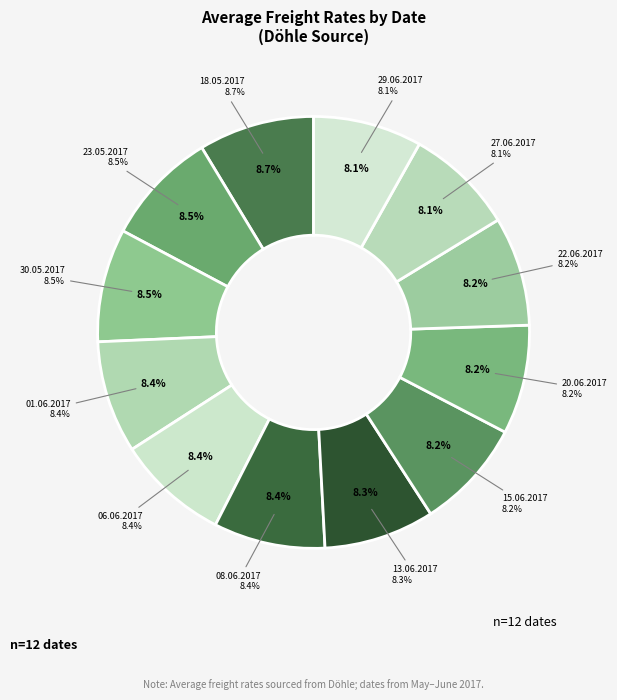

Which has a higher value, 30.05.2017 or 15.06.2017?

30.05.2017